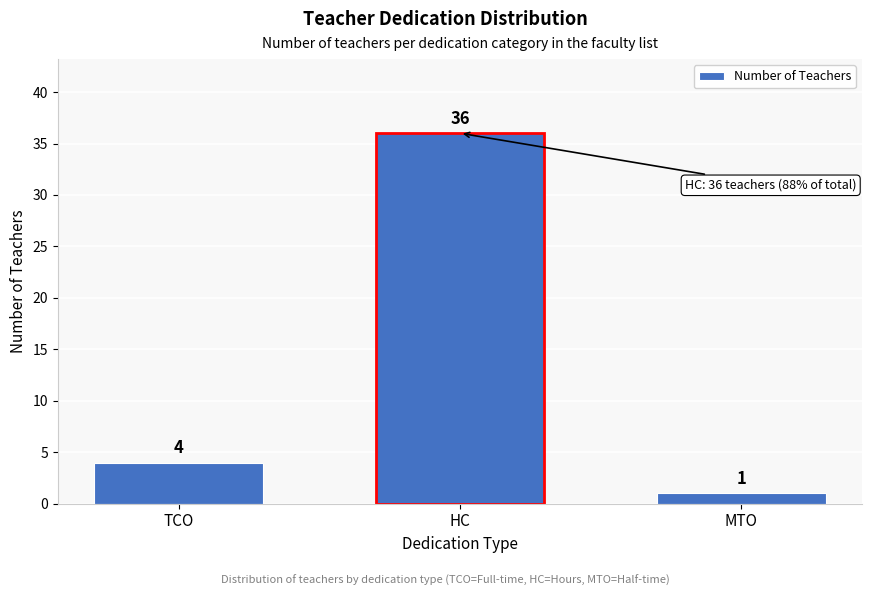

Reading left to right, transcribe all the data shown in this chart.

4	36	1